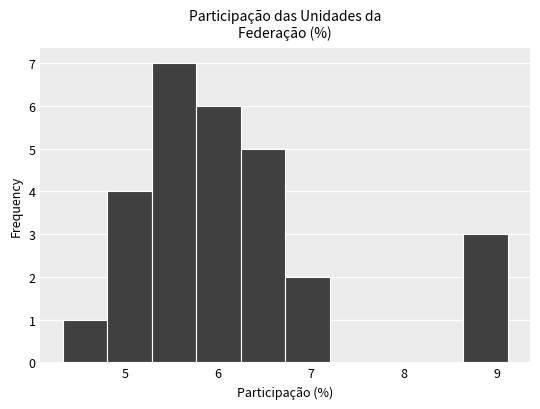

What is the height of the bar covering 8.6 to 9.1 on the x-axis? Neither the bar edges nor the heights are printed on the chart, so give them approximately, as read against the axes.

3